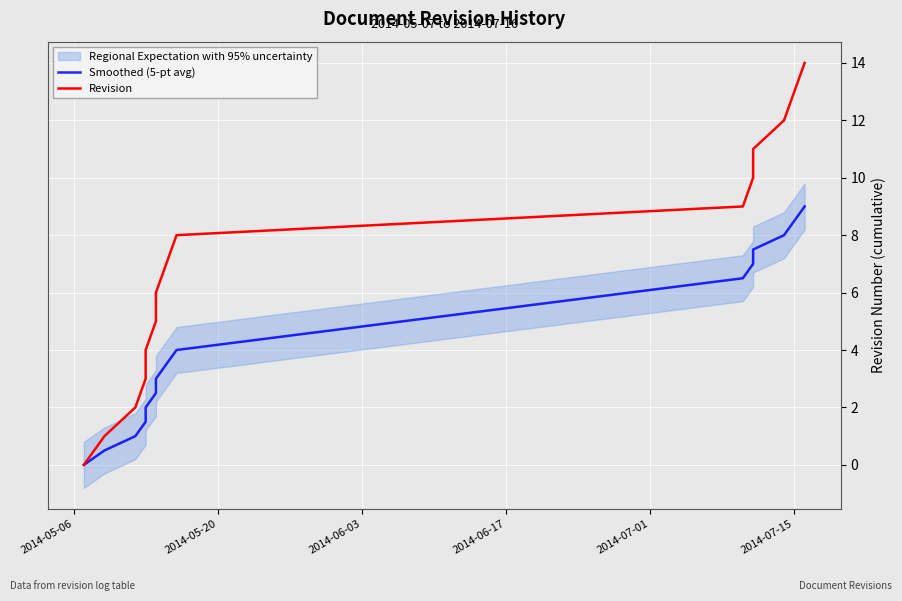

Which series has the largest range (max minus min)?

Revision